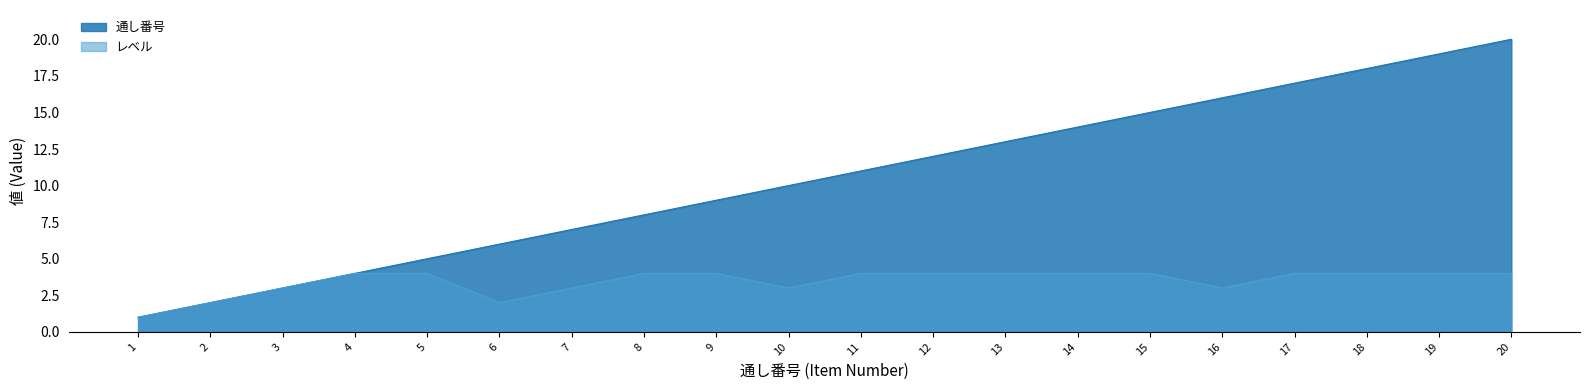

Is the value of レベル at 13 greater than the value of 通し番号 at 4?

No